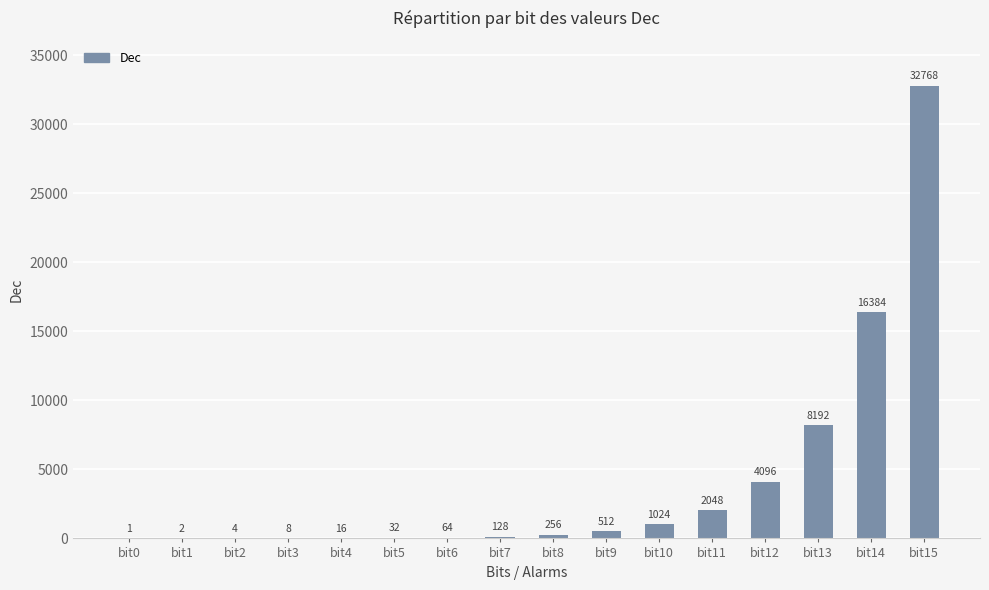

What is the maximum value shown in the chart?

32768